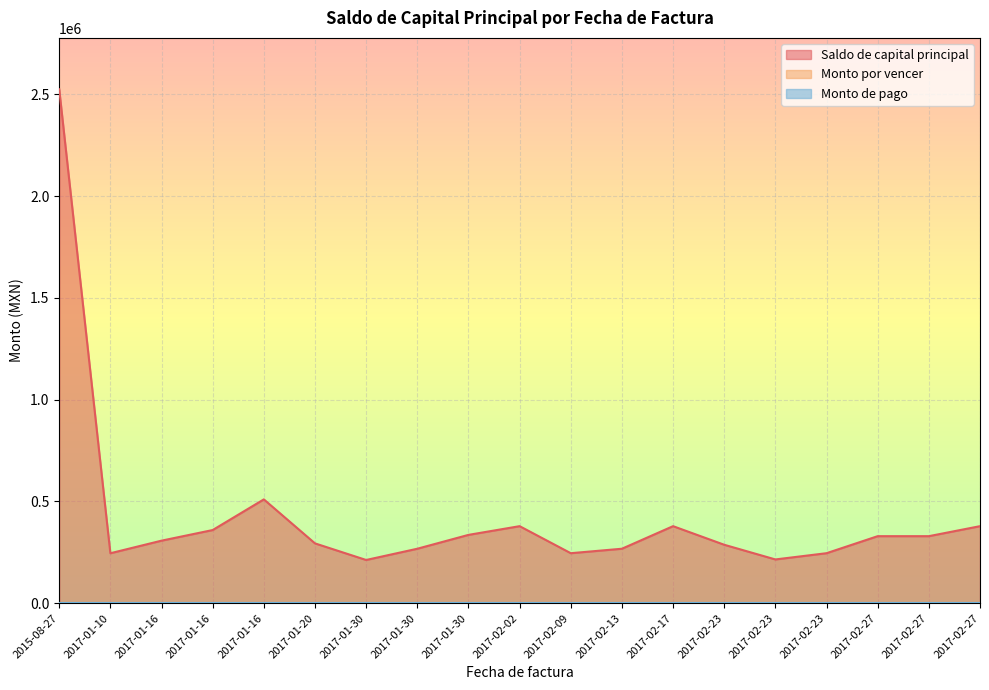

The Monto por vencer series shows 0.0 at 2017-01-30. True or false?

True